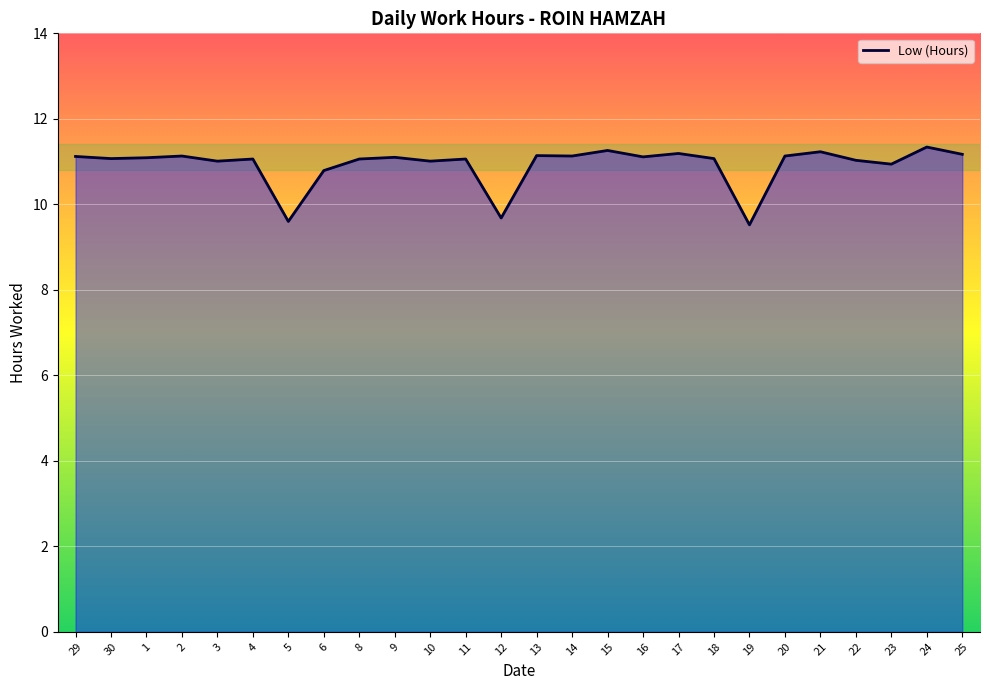

What is the difference between the maximum and minimum values?

1.8